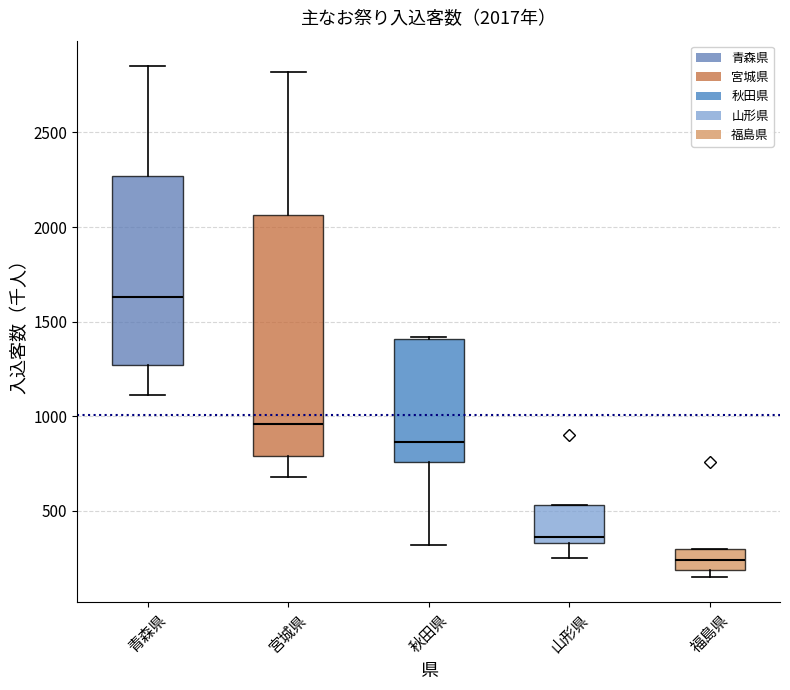

Which box has the lowest median line?

福島県